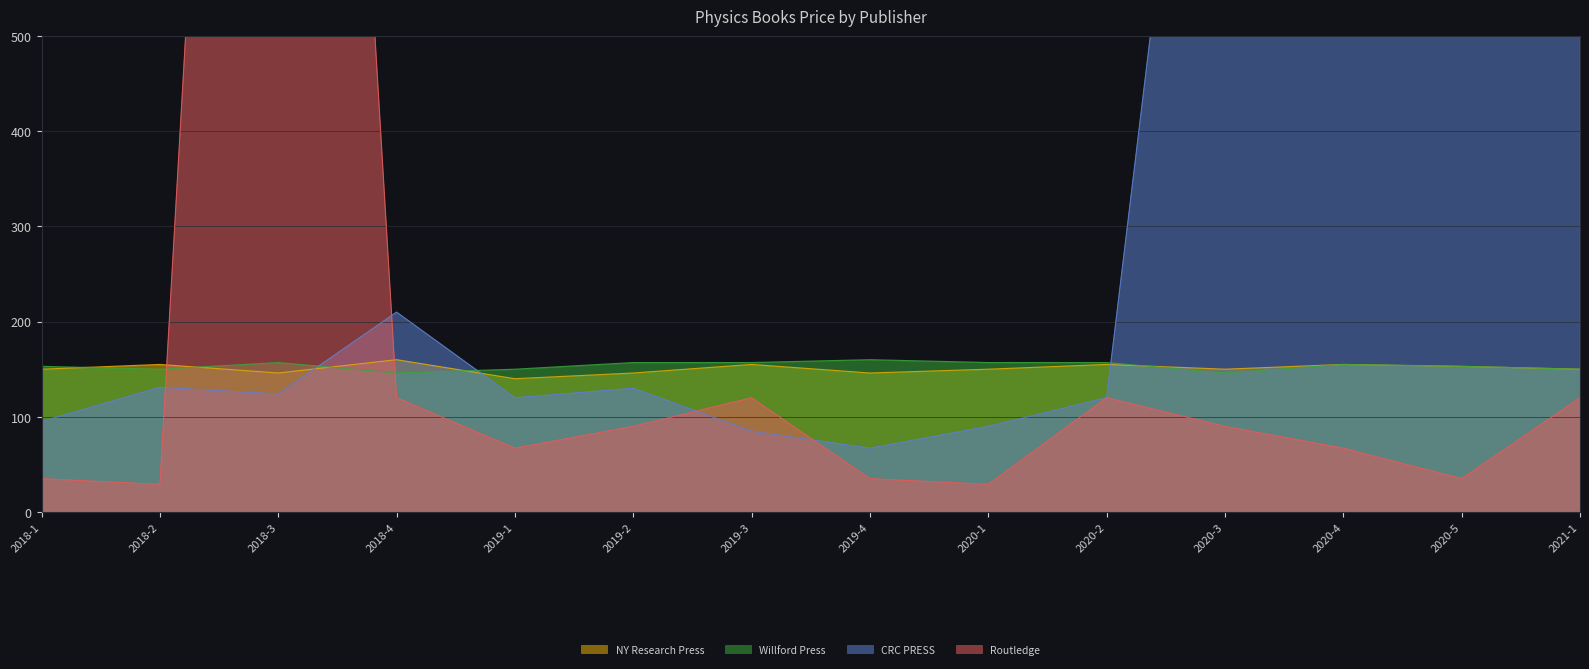

What is the sum of the CRC PRESS values at 2019-2 and 2019-4?

197.0